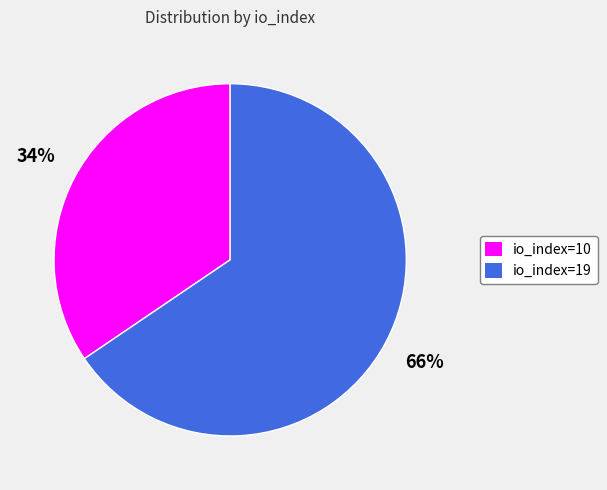

What is the majority slice?

io_index=19